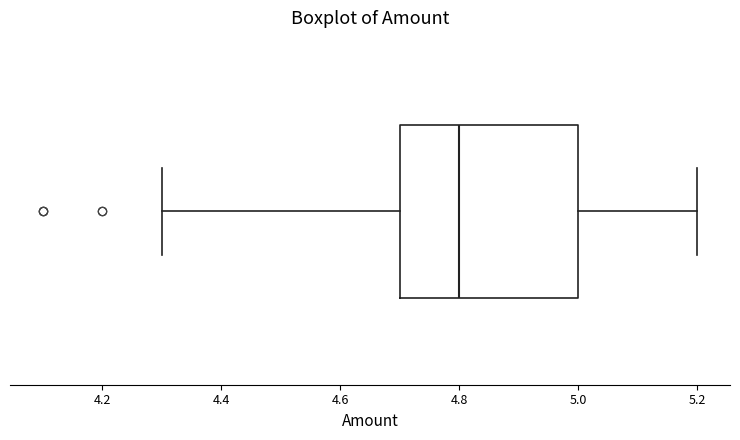

Transcribe this box plot: give where the median line is, the range the box spans, and where the two whiskers end, as read against the x-axis. The values are not printed on the chart, so give them approximately, as read against the axis.

median 4.8, box 4.7 to 5.0, whiskers 4.3 to 5.2